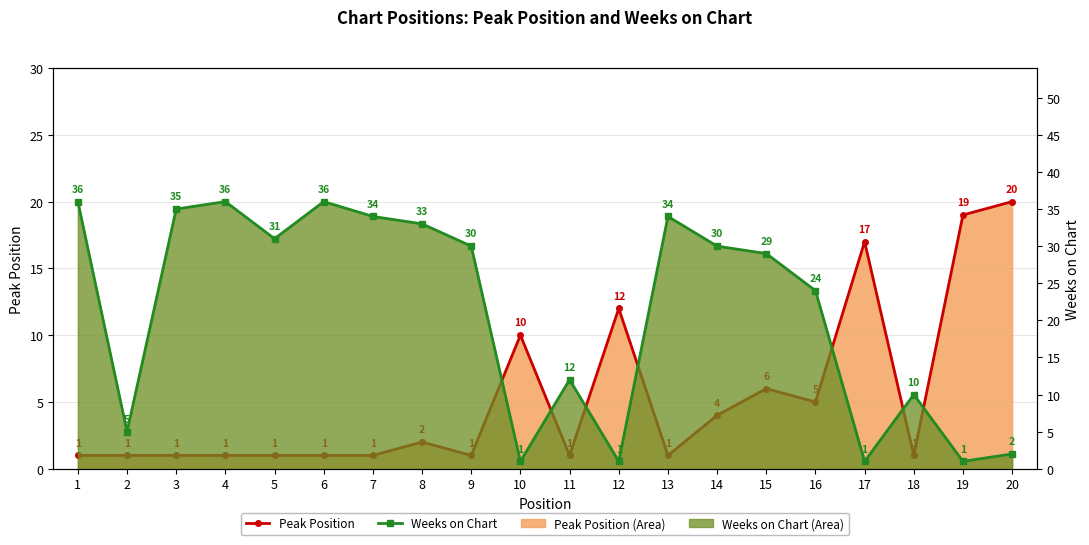

Which category has the highest value across all series?

1